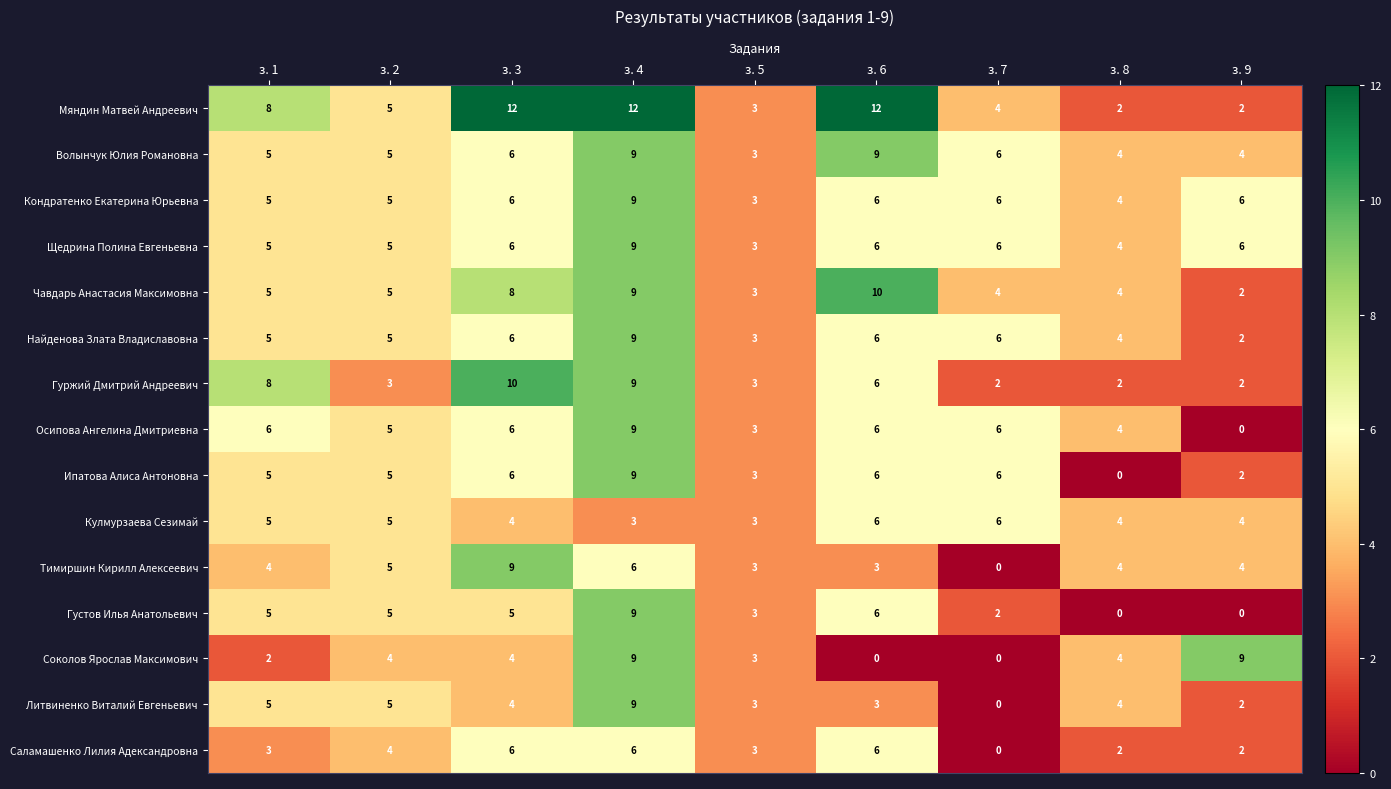

True or false: Чавдарь Анастасия Максимовна has a value of 3 at з. 9.

False